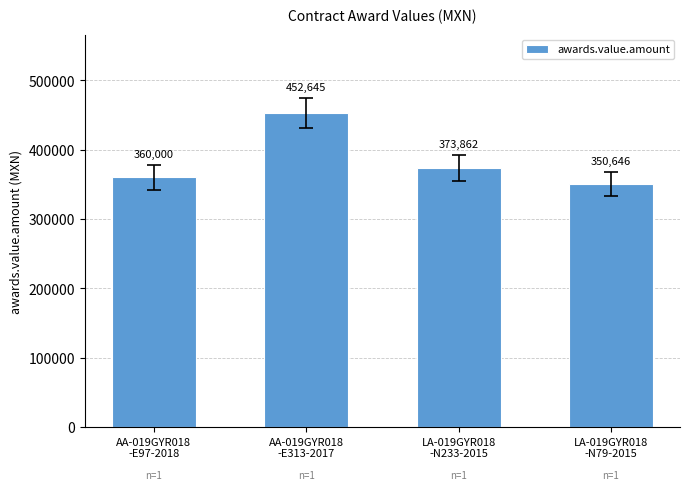

List the labels in order of value, largest first.

AA-019GYR018
-E313-2017, LA-019GYR018
-N233-2015, AA-019GYR018
-E97-2018, LA-019GYR018
-N79-2015